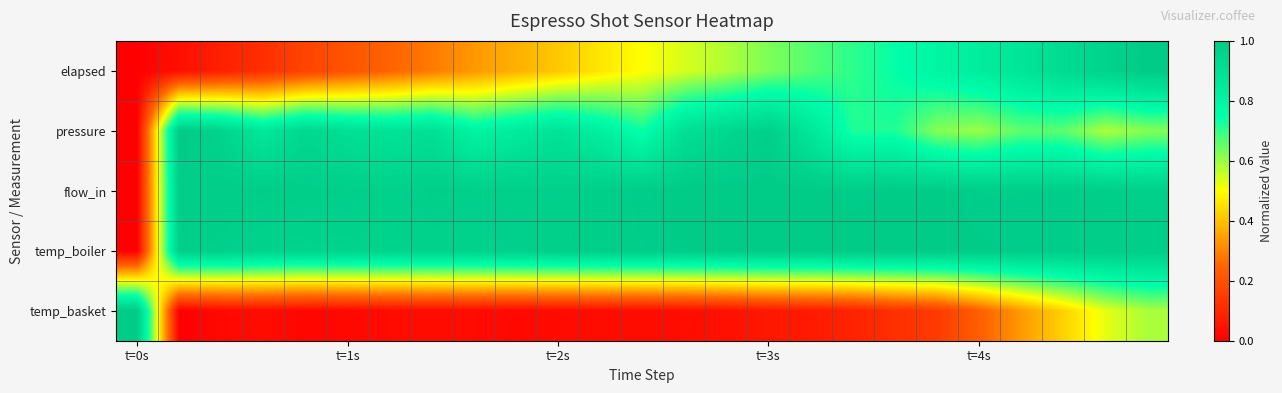

At how many categories does at least one series exceed 0?

25